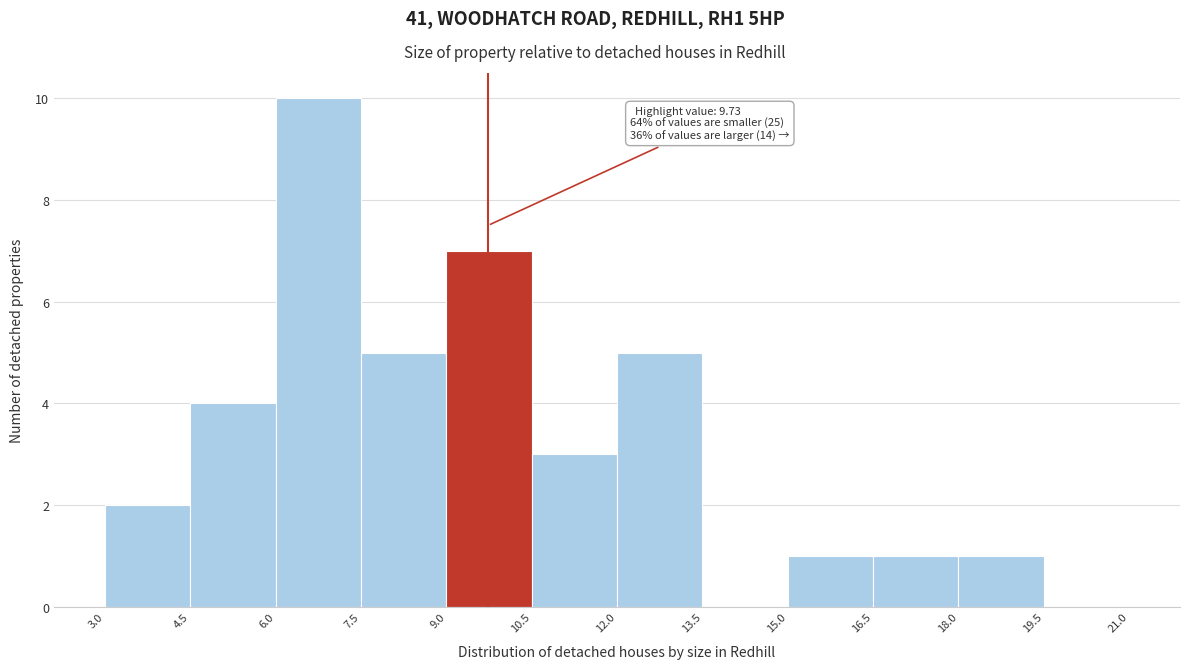

Over which range of the x-axis is the bar tallest?

6.0 to 7.5